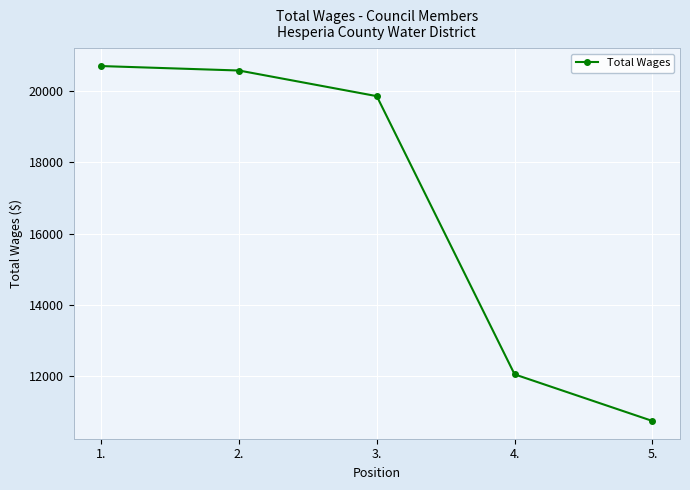

The chart shows a value of 10737 at 5.. True or false?

True